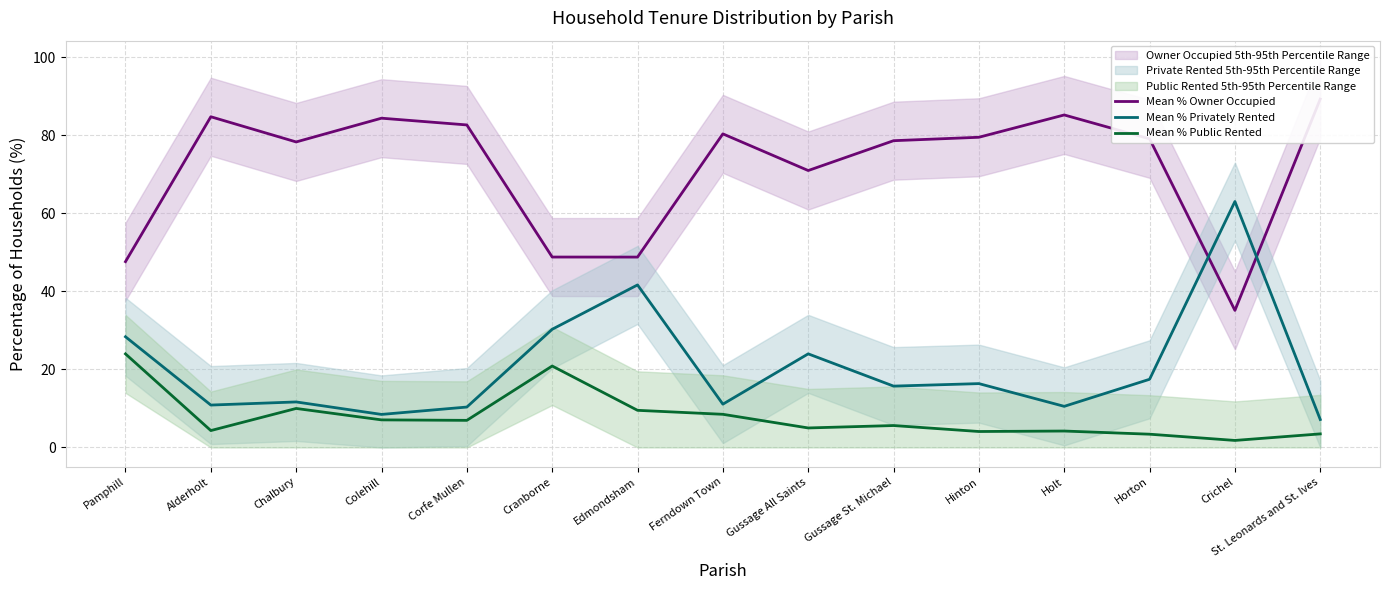

Is the value of Mean % Public Rented at Edmondsham greater than the value of Mean % Privately Rented at Alderholt?

No